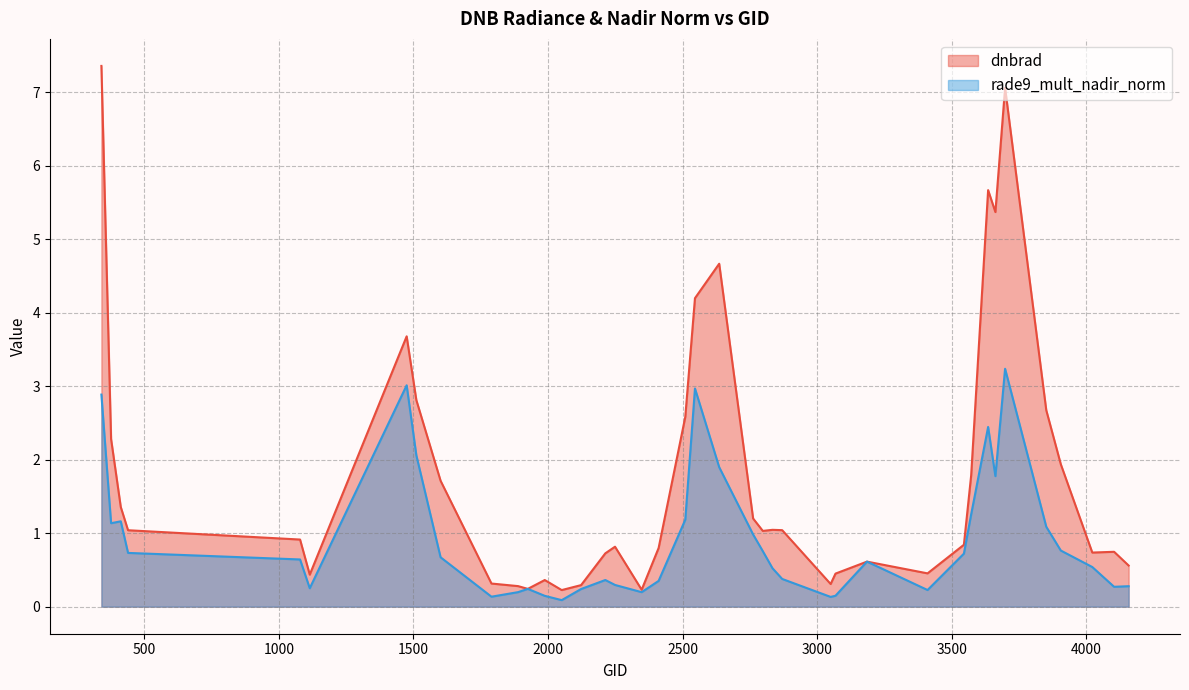

Rank the series at 1889 from highest to lowest value.

dnbrad, rade9_mult_nadir_norm